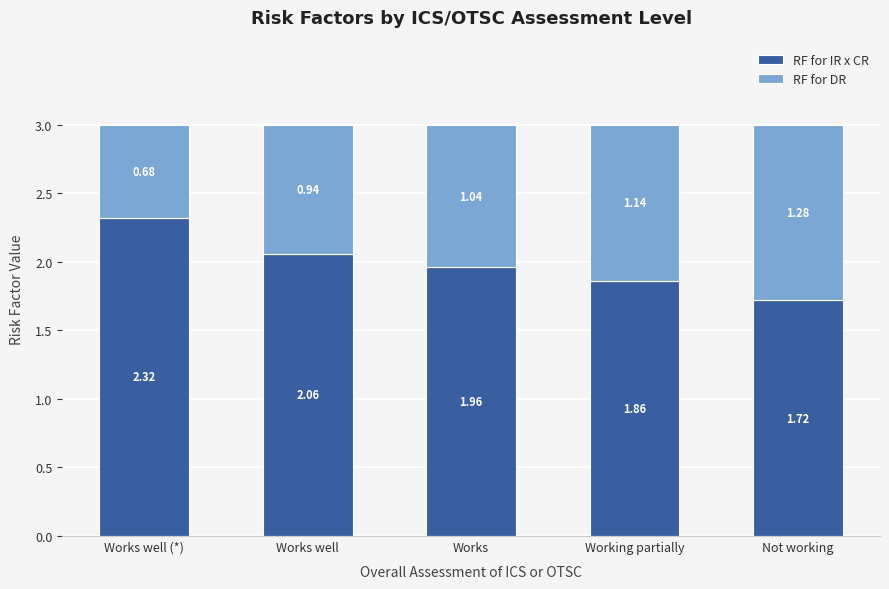

What is the total value across all series at Works?

3.0